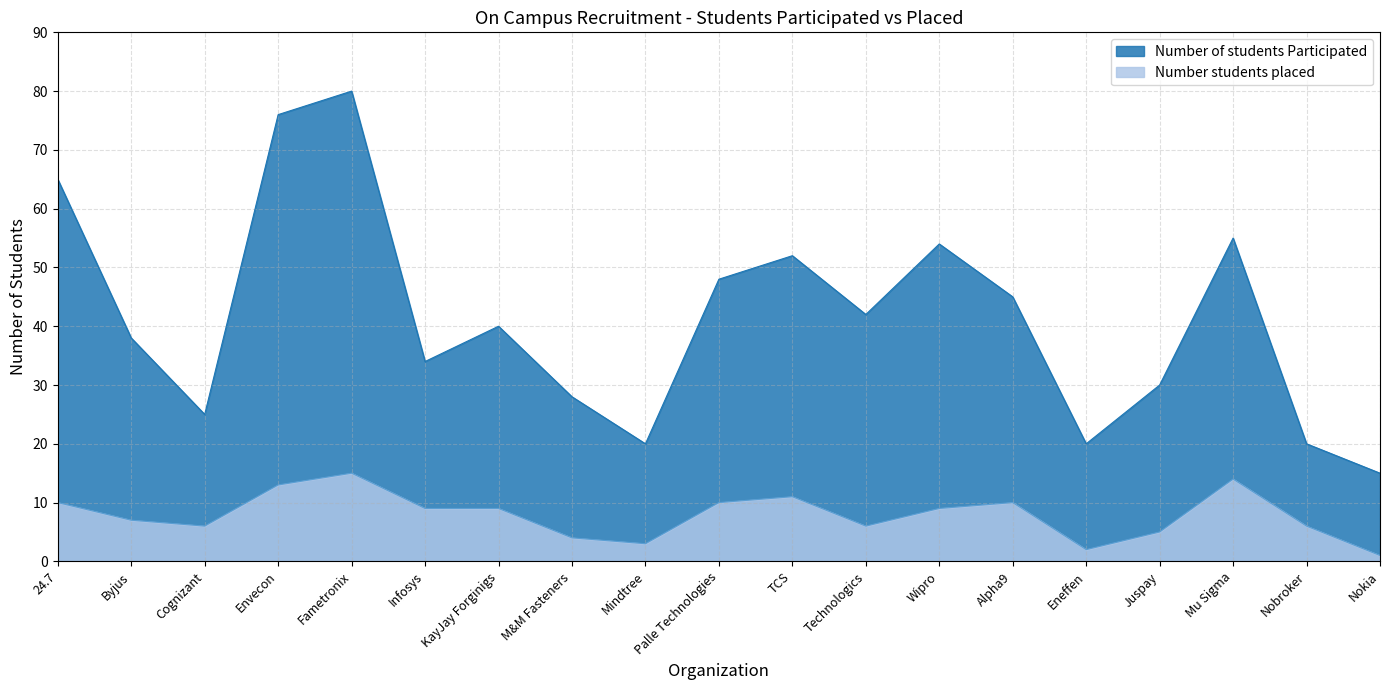

At KayJay Forginigs, list the series in order from smallest to largest.

Number students placed, Number of students Participated